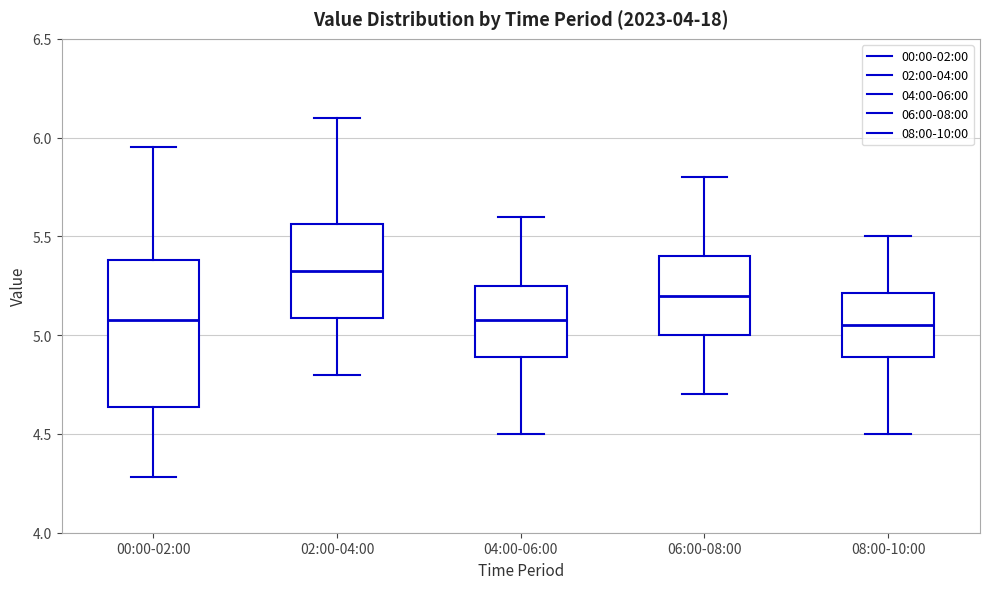

Comparing the boxes themselves (not the whiskers), which one is the tallest?

00:00-02:00